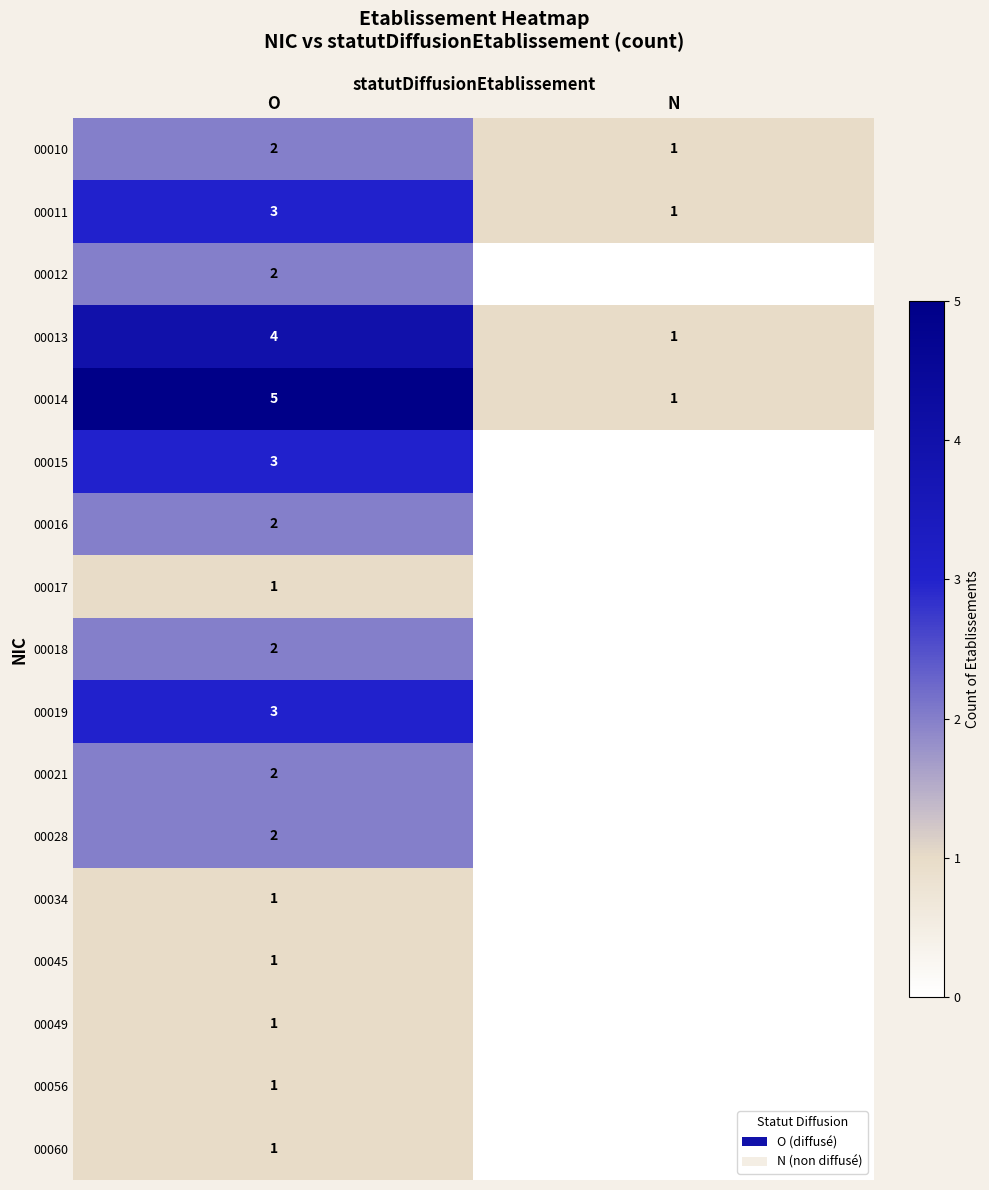

How many values in the 00010 series are below 2?

1